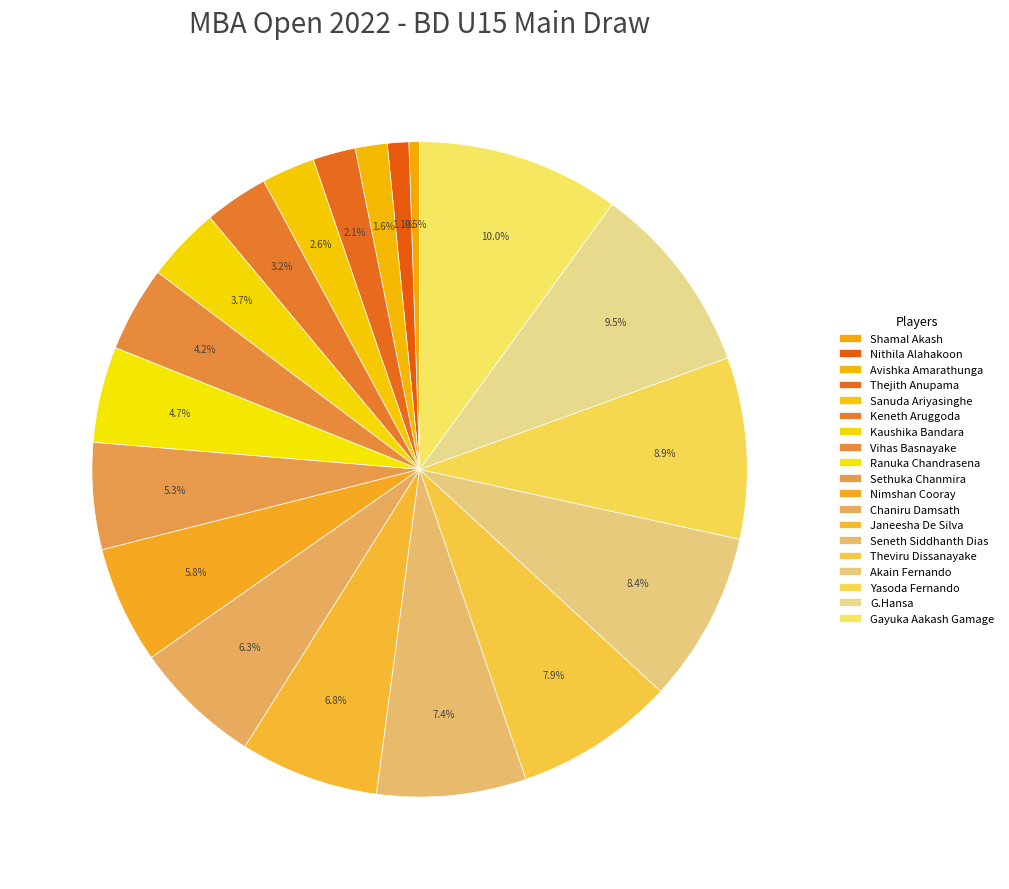

To the nearest percent, what is the difference between the largest and smallest slice percentages?

9%